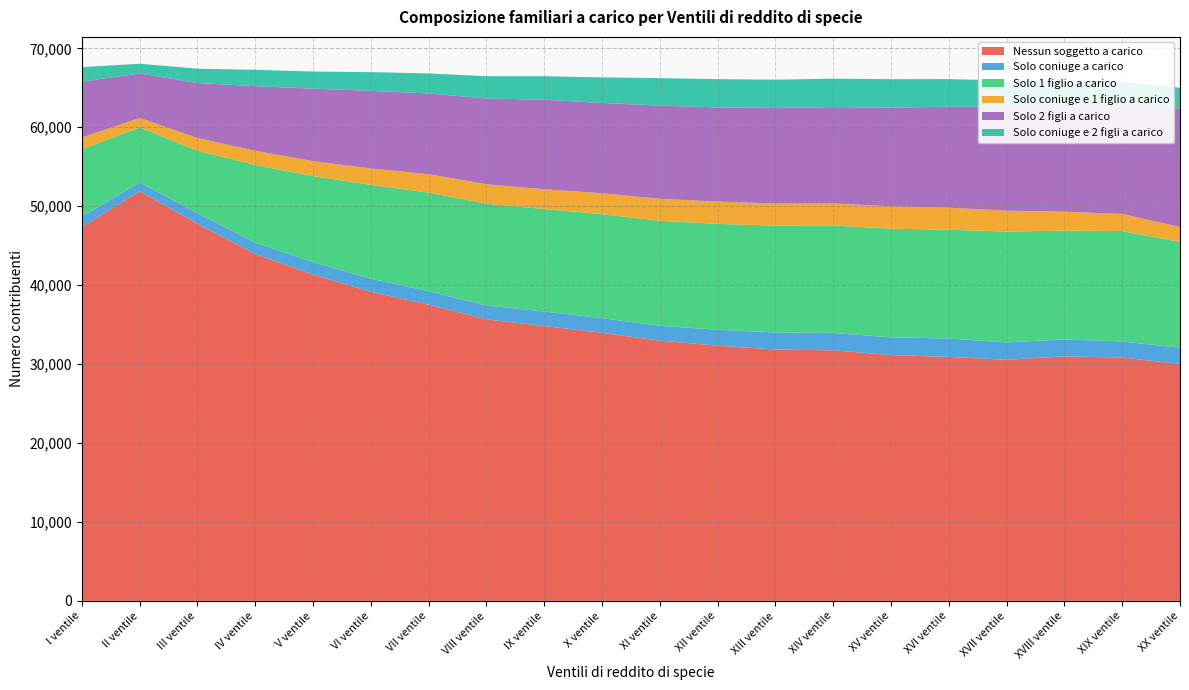

Reading left to right, what are all the values shown in this chart?

Nessun soggetto a carico: I ventile=47342	II ventile=51893	III ventile=47745	IV ventile=43929	V ventile=41341	VI ventile=39143	VII ventile=37526	VIII ventile=35658	IX ventile=34822	X ventile=33965	XI ventile=32964	XII ventile=32333	XIII ventile=31838	XIV ventile=31741	XV ventile=31142	XVI ventile=30902	XVII ventile=30542	XVIII ventile=30971	XIX ventile=30822	XX ventile=30016
Solo coniuge a carico: I ventile=1352	II ventile=1120	III ventile=1376	IV ventile=1450	V ventile=1558	VI ventile=1671	VII ventile=1694	VIII ventile=1758	IX ventile=1831	X ventile=1852	XI ventile=1888	XII ventile=2014	XIII ventile=2170	XIV ventile=2205	XV ventile=2237	XVI ventile=2338	XVII ventile=2196	XVIII ventile=2156	XIX ventile=2037	XX ventile=2047
Solo 1 figlio a carico: I ventile=8536	II ventile=6971	III ventile=7903	IV ventile=9853	V ventile=10905	VI ventile=11885	VII ventile=12509	VIII ventile=12900	IX ventile=12987	X ventile=13173	XI ventile=13299	XII ventile=13412	XIII ventile=13530	XIV ventile=13605	XV ventile=13772	XVI ventile=13779	XVII ventile=14050	XVIII ventile=13776	XIX ventile=13993	XX ventile=13420
Solo coniuge e 1 figlio a carico: I ventile=1478	II ventile=1190	III ventile=1613	IV ventile=1790	V ventile=1905	VI ventile=2082	VII ventile=2322	VIII ventile=2467	IX ventile=2505	X ventile=2646	XI ventile=2789	XII ventile=2820	XIII ventile=2799	XIV ventile=2797	XV ventile=2833	XVI ventile=2790	XVII ventile=2646	XVIII ventile=2397	XIX ventile=2170	XX ventile=1879
Solo 2 figli a carico: I ventile=7071	II ventile=5639	III ventile=6965	IV ventile=8183	V ventile=9180	VI ventile=9828	VII ventile=10229	VIII ventile=10862	IX ventile=11344	X ventile=11435	XI ventile=11807	XII ventile=11933	XIII ventile=12103	XIV ventile=12206	XV ventile=12500	XVI ventile=12794	XVII ventile=13169	XVIII ventile=13532	XIX ventile=13969	XX ventile=15000
Solo coniuge e 2 figli a carico: I ventile=1836	II ventile=1231	III ventile=1817	IV ventile=2069	V ventile=2162	VI ventile=2374	VII ventile=2535	VIII ventile=2820	IX ventile=2974	X ventile=3245	XI ventile=3474	XII ventile=3582	XIII ventile=3584	XIV ventile=3593	XV ventile=3603	XVI ventile=3495	XVII ventile=3318	XVIII ventile=3025	XIX ventile=2743	XX ventile=2636